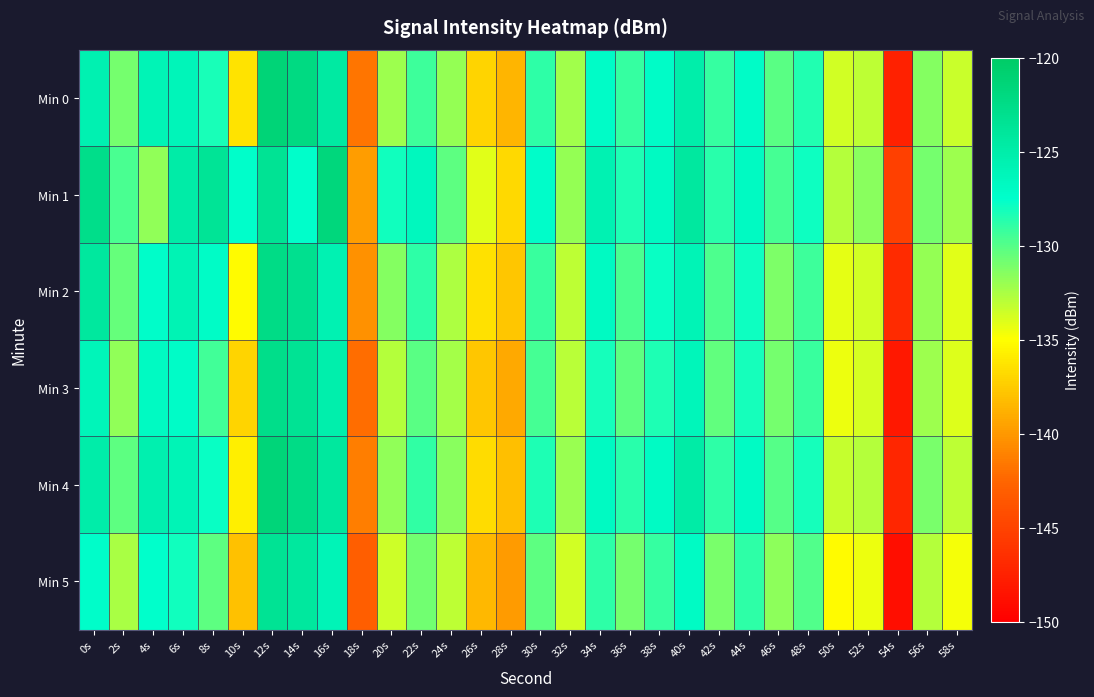

What is the minimum value shown in the chart?

-148.9